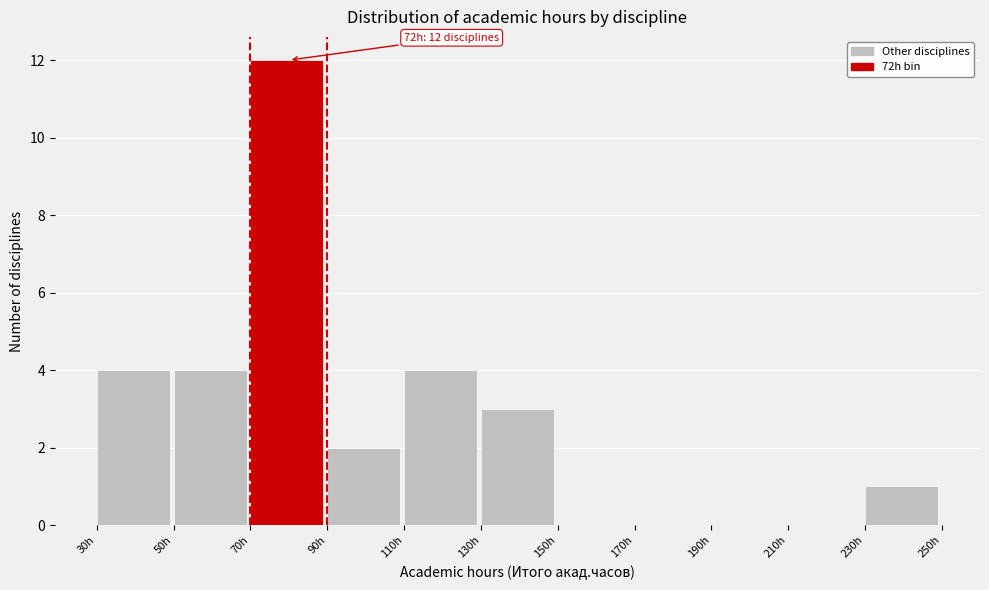

Which range on the x-axis has the tallest bar?

70 to 90